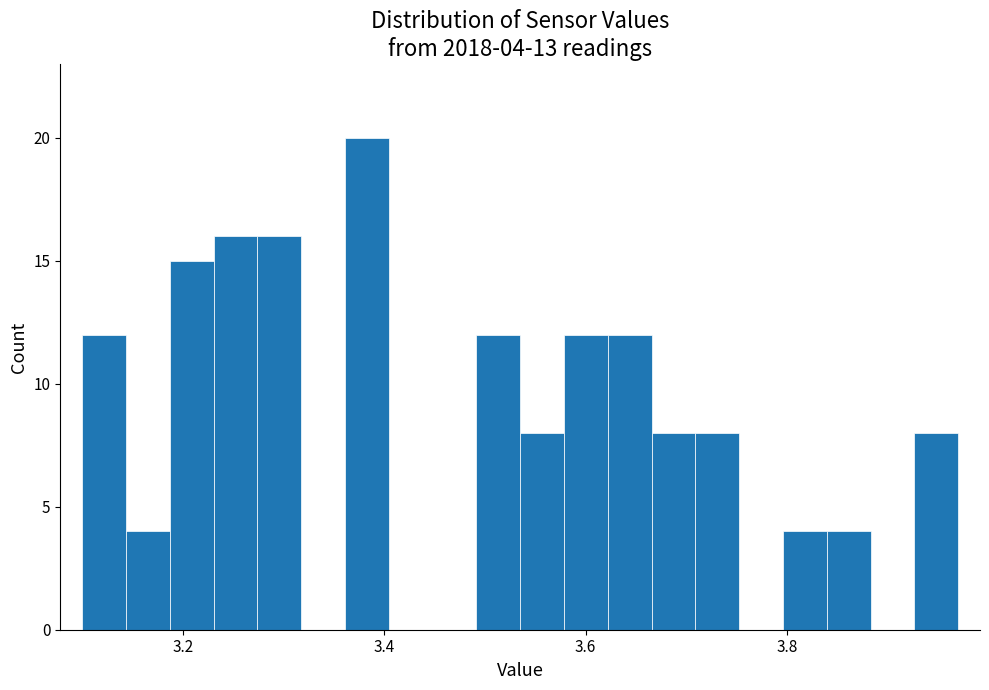

Read against the x-axis, roughly where is the centre of the tallest bar?

3.38